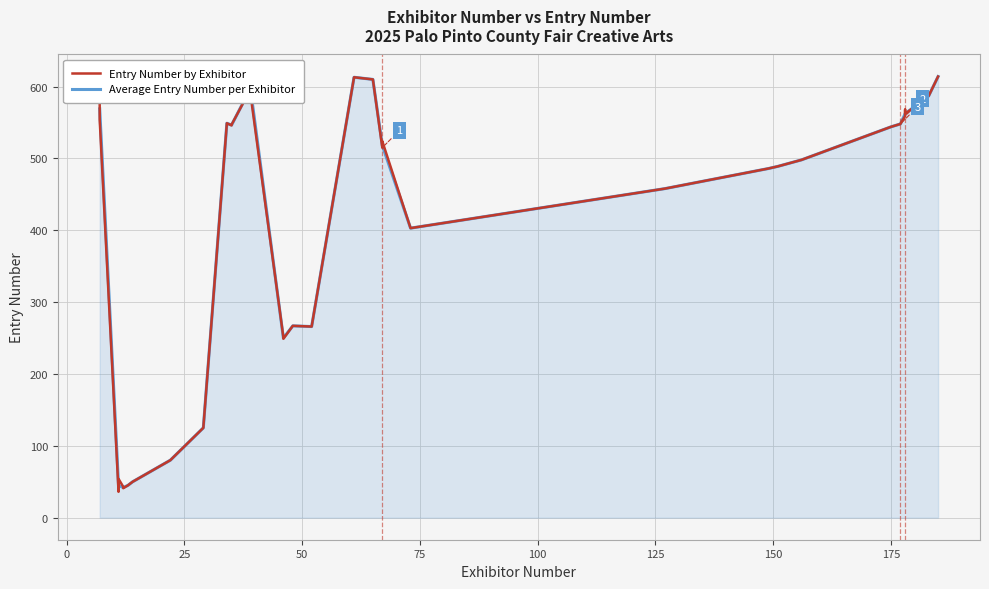

What is the maximum value for Average Entry Number per Exhibitor?

614.0